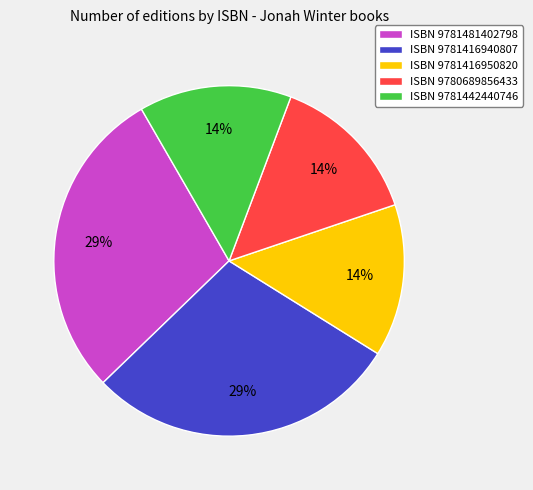

Do ISBN 9781416950820 and ISBN 9781442440746 together represent more than half of the pie?

No